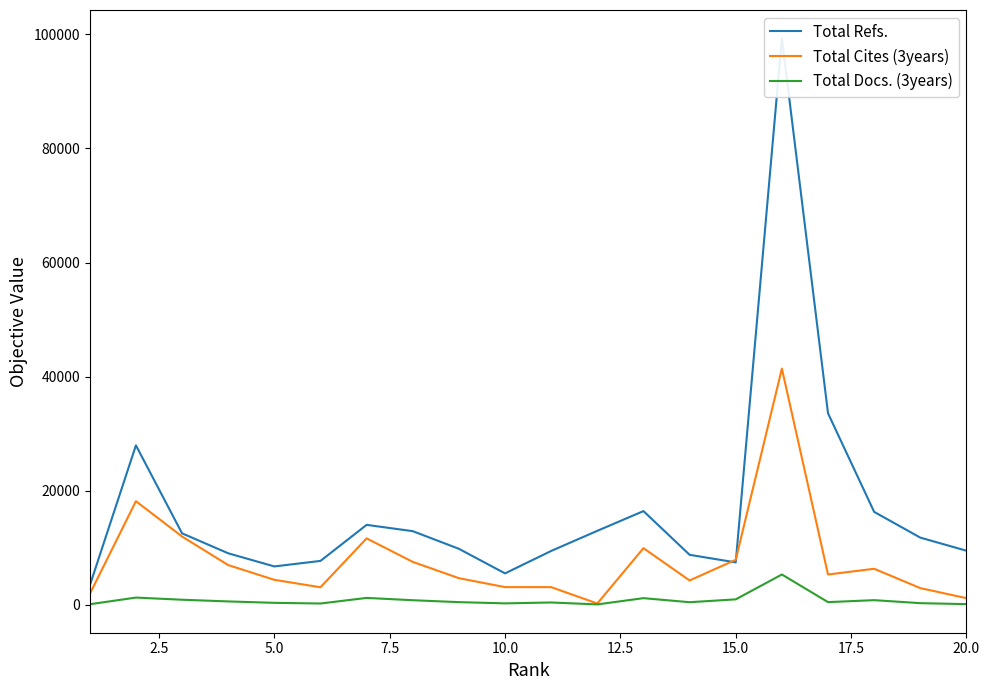

How many categories are shown in the chart?

20